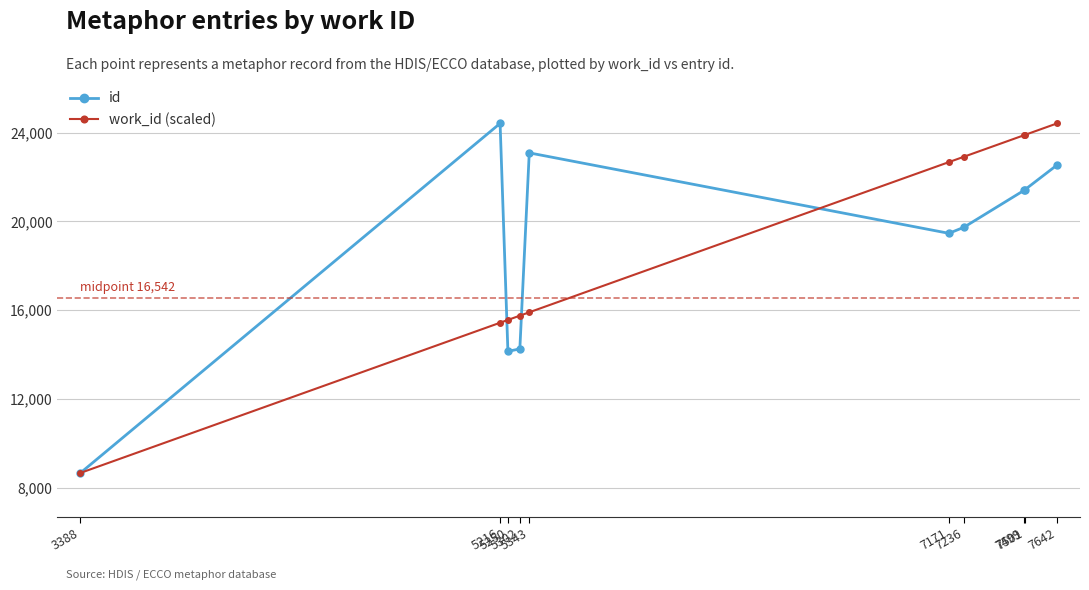

How many lines are shown in the chart?

2